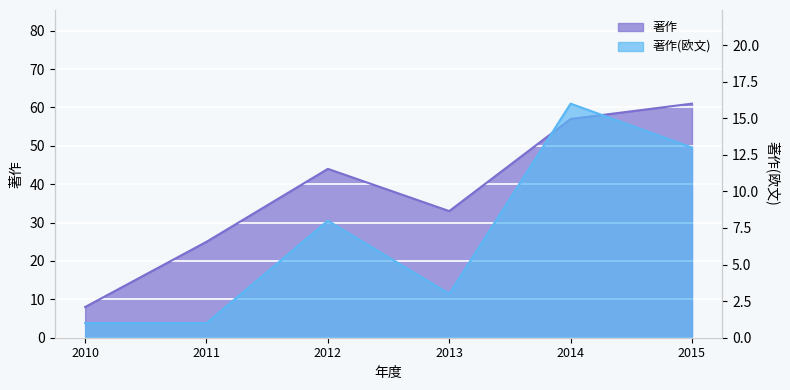

At how many categories does at least one series exceed 45?

2